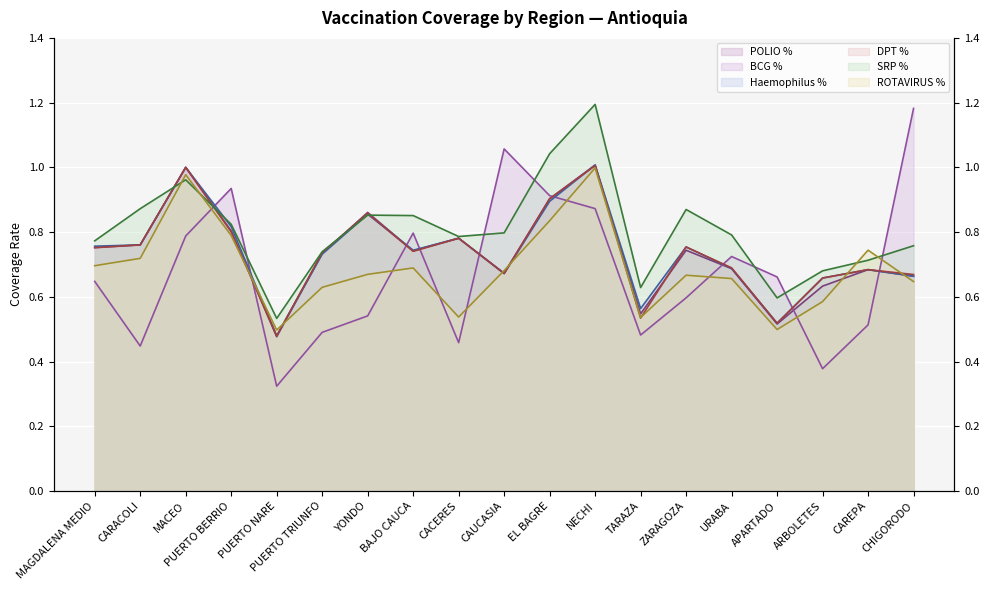

What position from the right is PUERTO BERRIO?

16